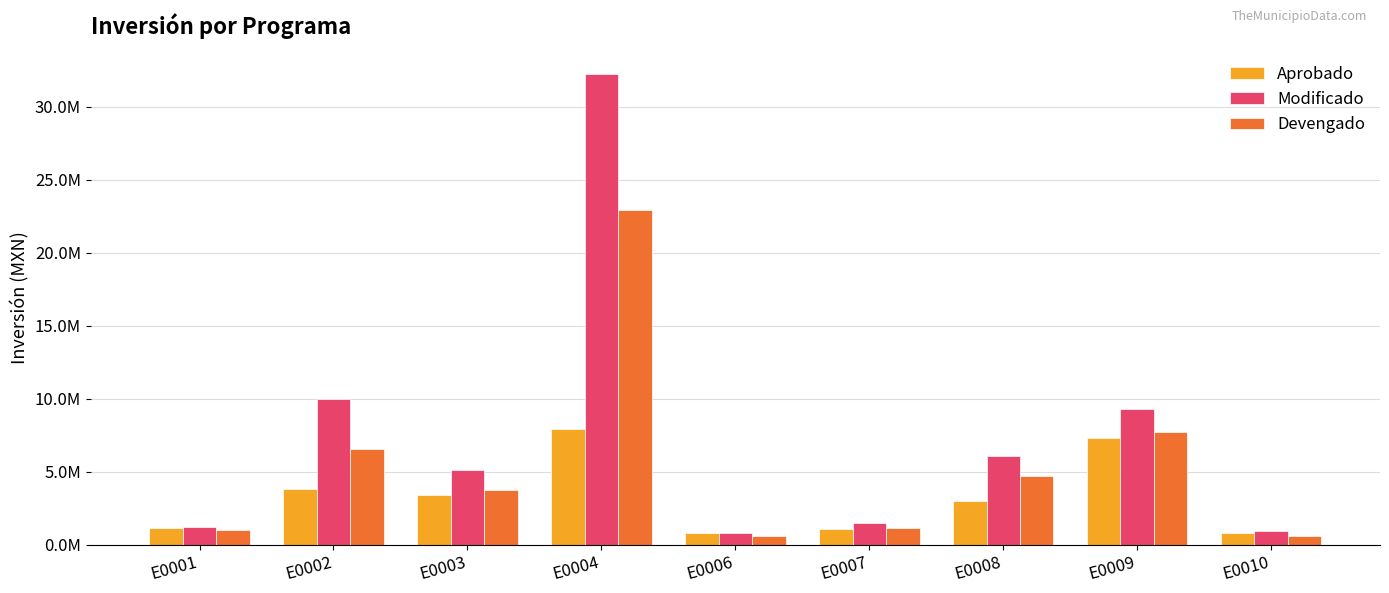

Which category has the highest value across all series?

E0004